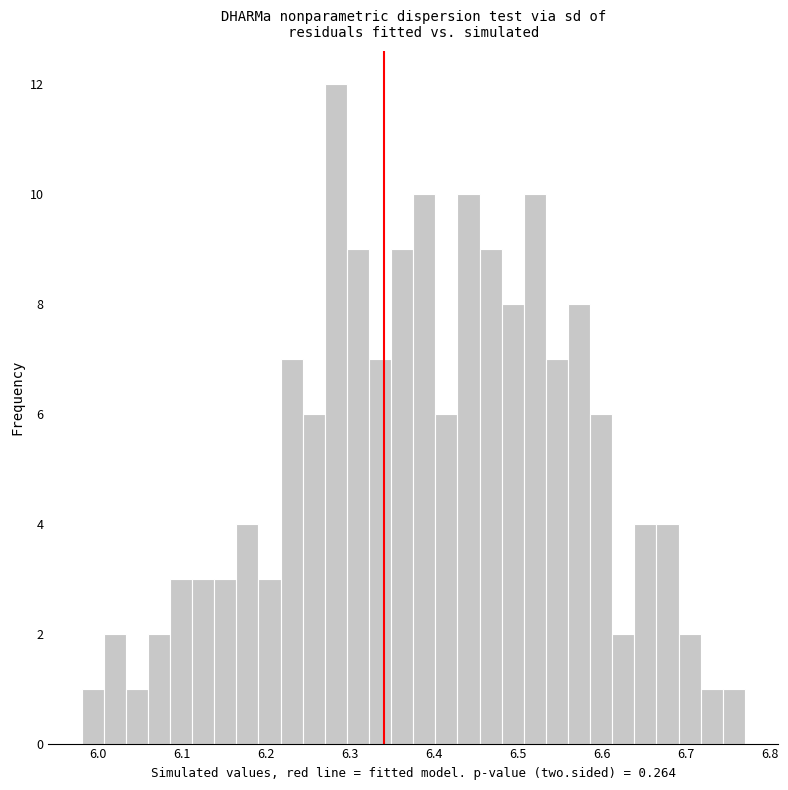

Read against the x-axis, roughly where is the centre of the tallest bar?

6.28